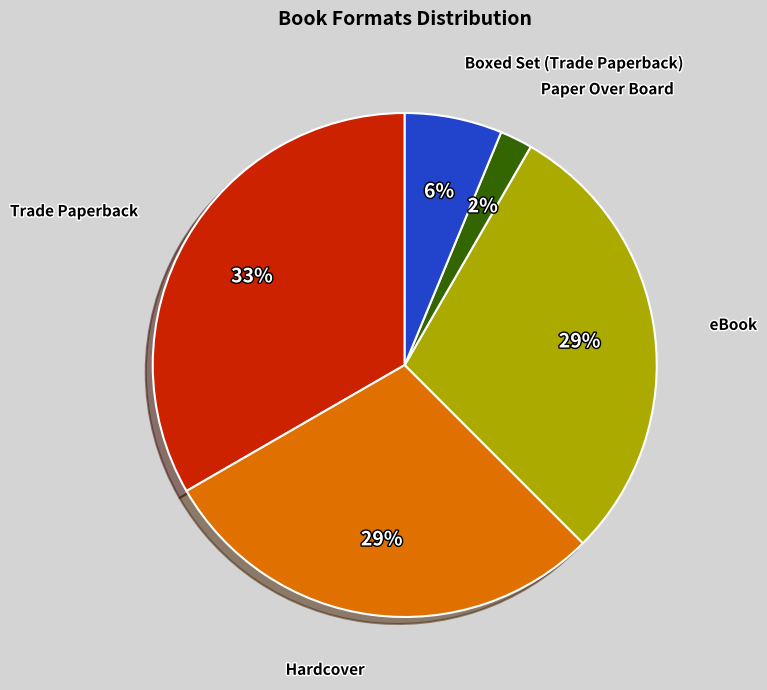

To the nearest percent, what is the difference between the largest and smallest slice percentages?

31%